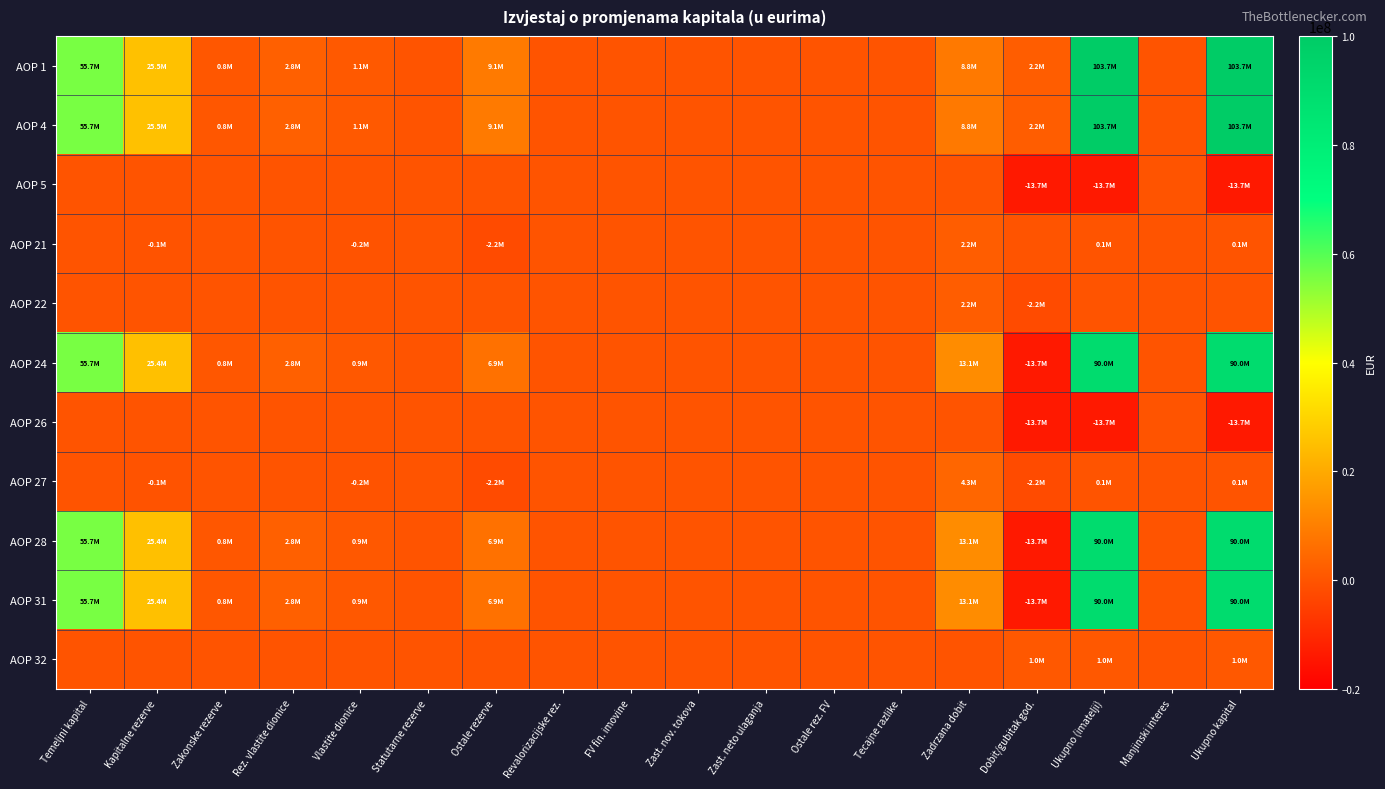

Which has a higher value, Zakonske rezerve or Dobit/gubitak god.?

Dobit/gubitak god.